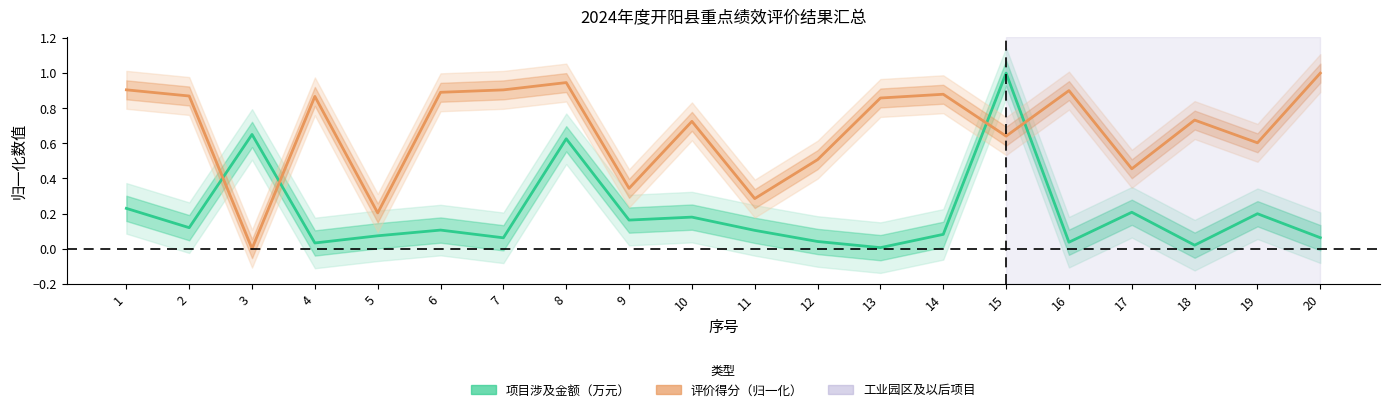

Reading left to right, list all the values displayed in this chart.

项目涉及金额（万元）: 0.2	0.1	0.7	0.0	0.1	0.1	0.1	0.6	0.2	0.2	0.1	0.0	0.0	0.1	1.0	0.0	0.2	0.0	0.2	0.1
评价得分（归一化）: 0.9	0.9	0.0	0.9	0.2	0.9	0.9	0.9	0.3	0.7	0.3	0.5	0.9	0.9	0.6	0.9	0.5	0.7	0.6	1.0